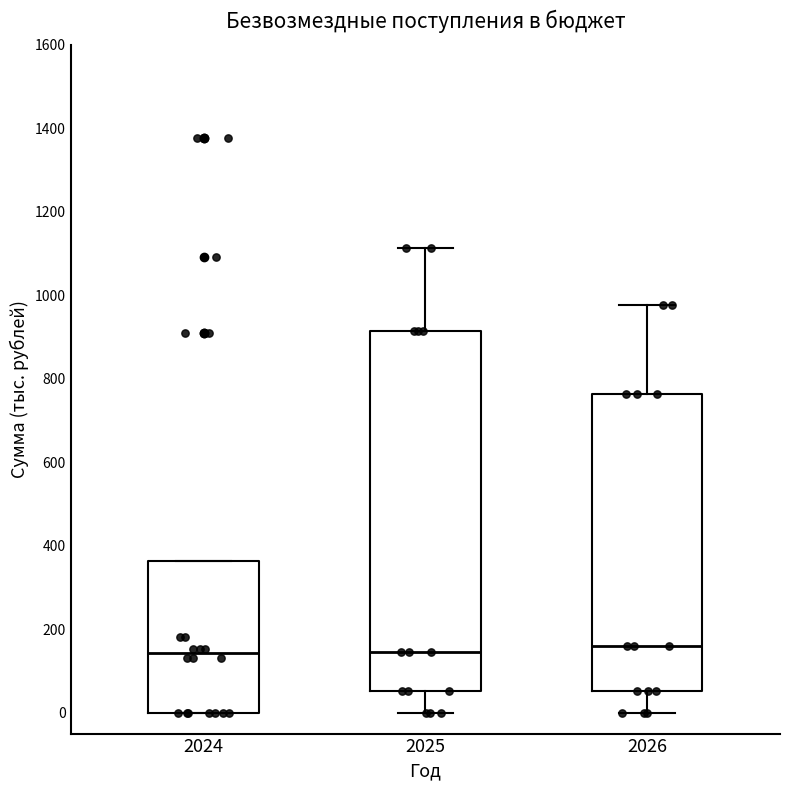

Reading left to right, transcribe this box plot: for each box, give where its median line is, the range the box spans, and where its two whiskers end, as read against the y-axis. The values are not printed on the chart, so give them approximately, as read against the axis.

2024: median 140, box 0 to 360, whiskers 0 to 360
2025: median 140, box 60 to 920, whiskers 0 to 1120
2026: median 160, box 60 to 760, whiskers 0 to 980